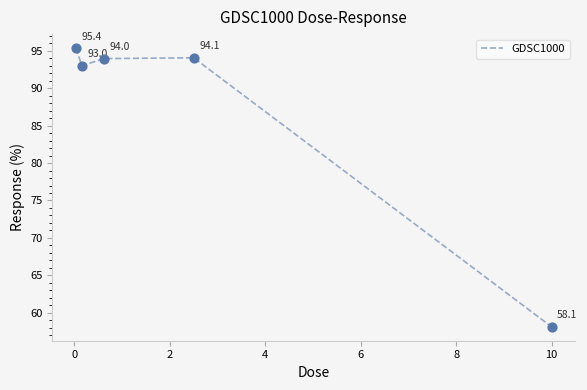

How many interior local valleys (lower than both neighbors) does the data have?

1